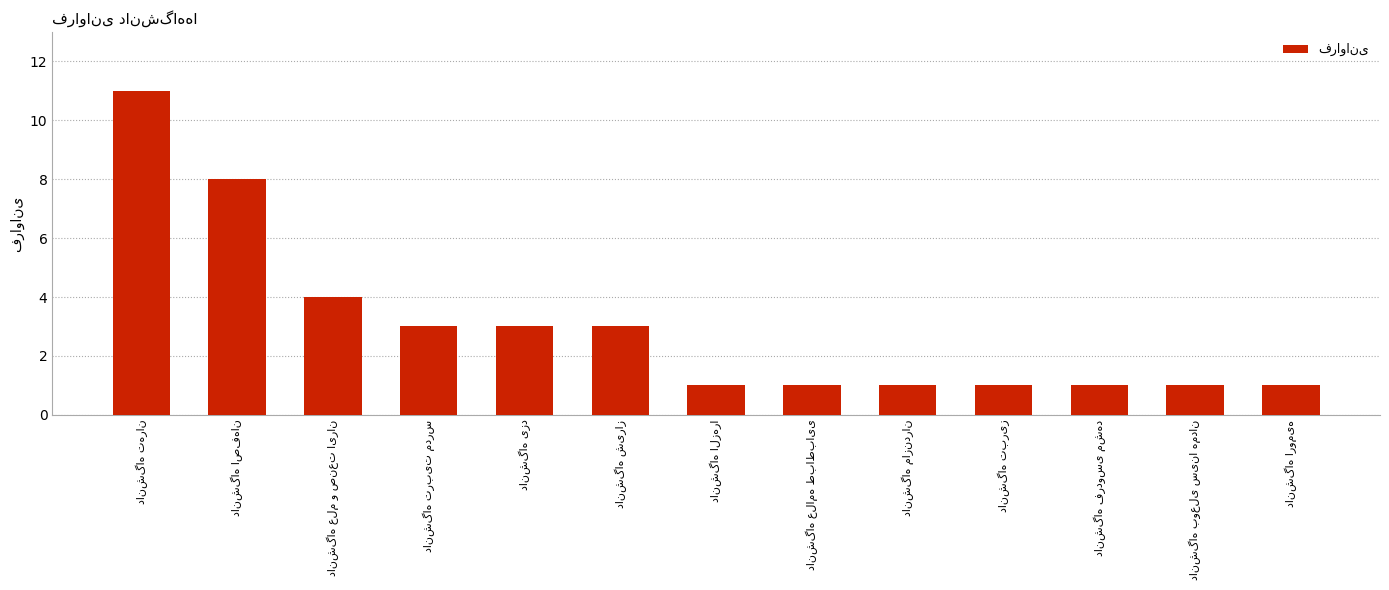

What is the greatest value displayed?

11